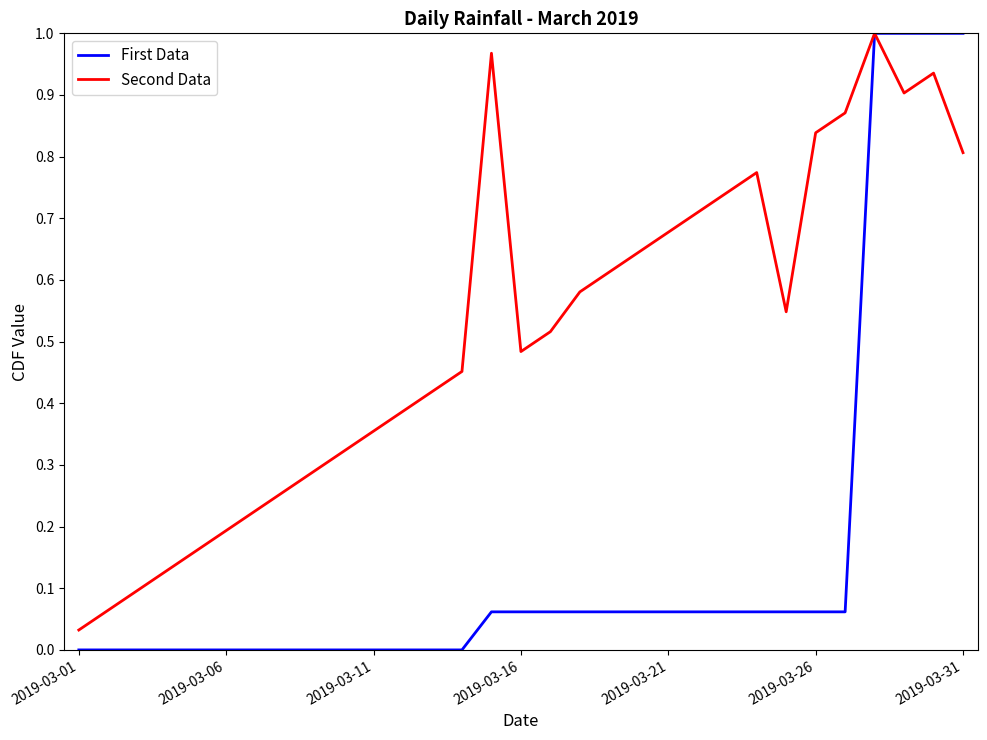

Does the chart have visible grid lines?

No